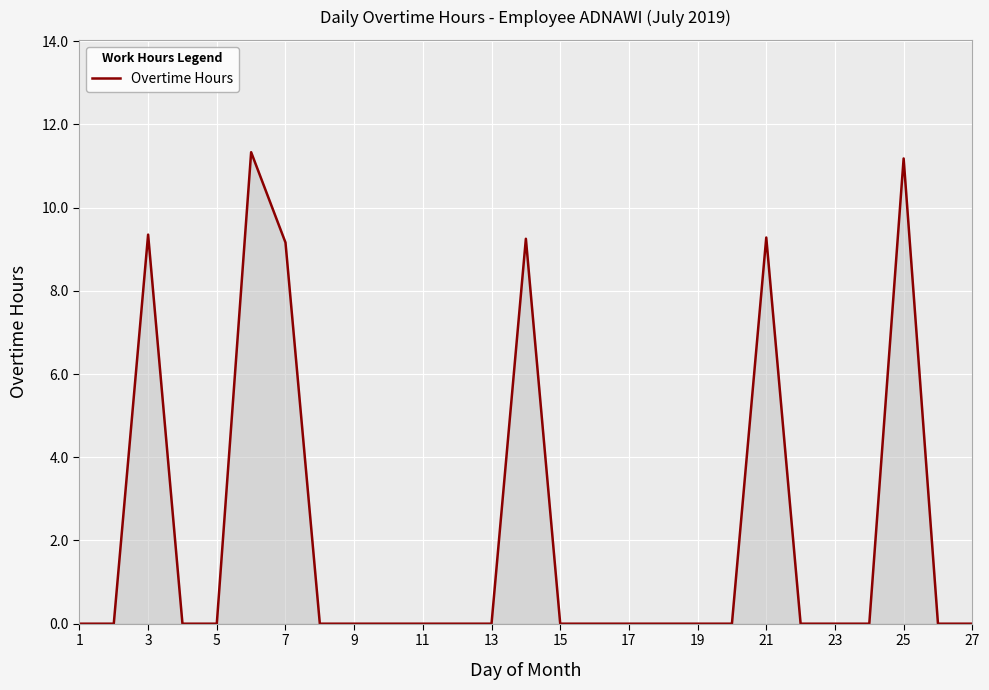

What is the difference between the maximum and minimum values?

11.3